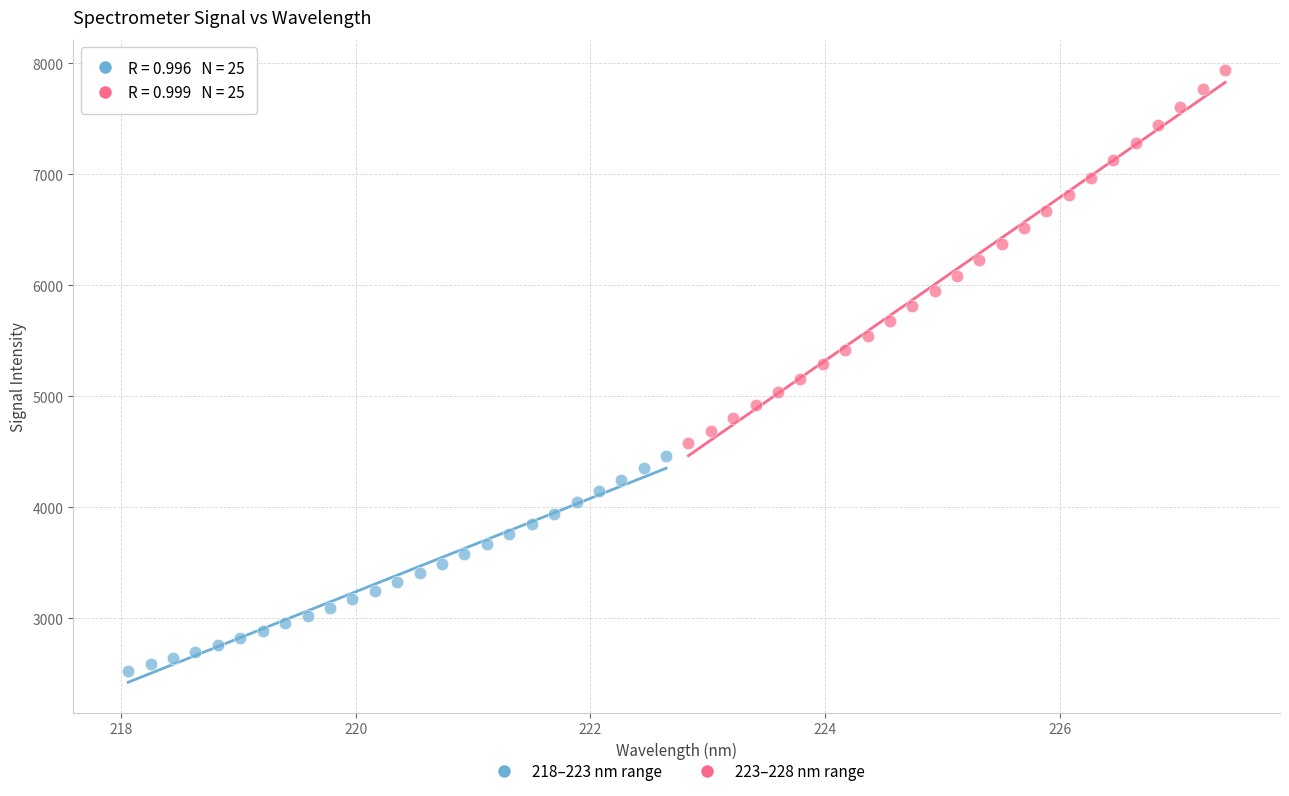

Which series contains the highest Y value?

223–228 nm range